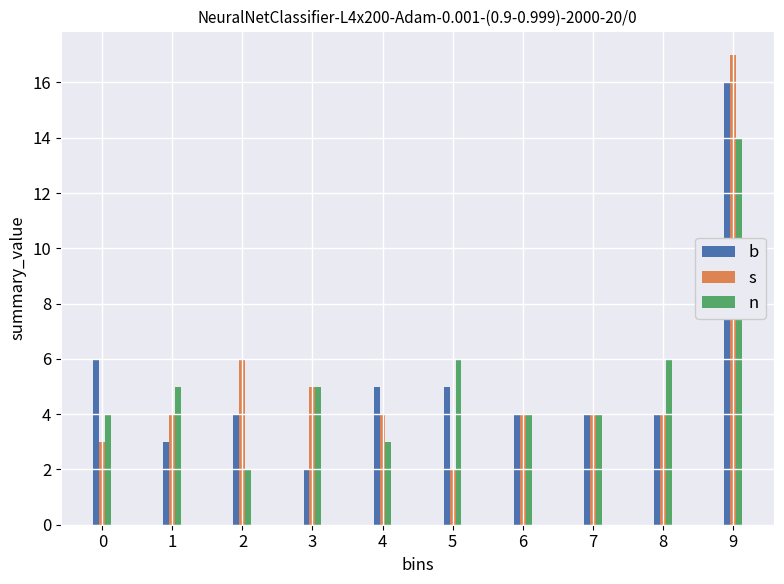

Reading left to right, list all the values displayed in this chart.

b: 0=6	1=3	2=4	3=2	4=5	5=5	6=4	7=4	8=4	9=16
s: 0=3	1=4	2=6	3=5	4=4	5=2	6=4	7=4	8=4	9=17
n: 0=4	1=5	2=2	3=5	4=3	5=6	6=4	7=4	8=6	9=14